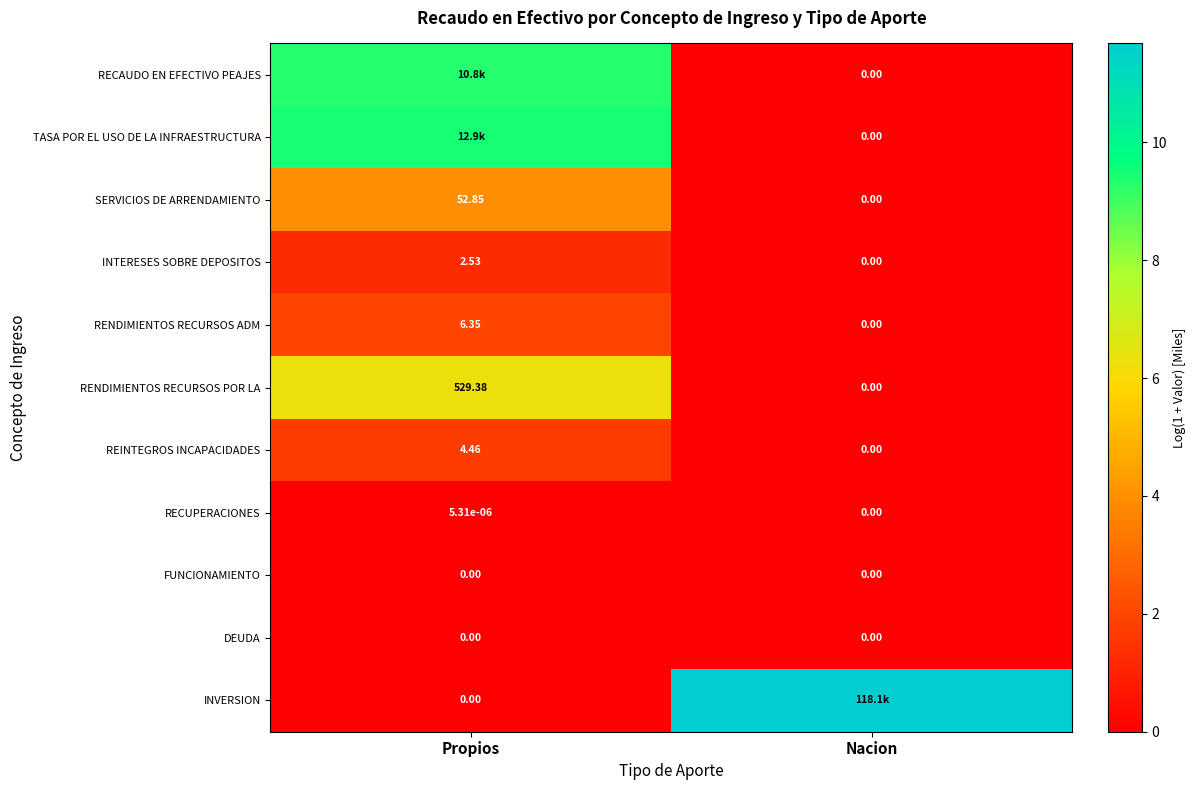

What is the spread (max minus min) of values at Propios?

9.5